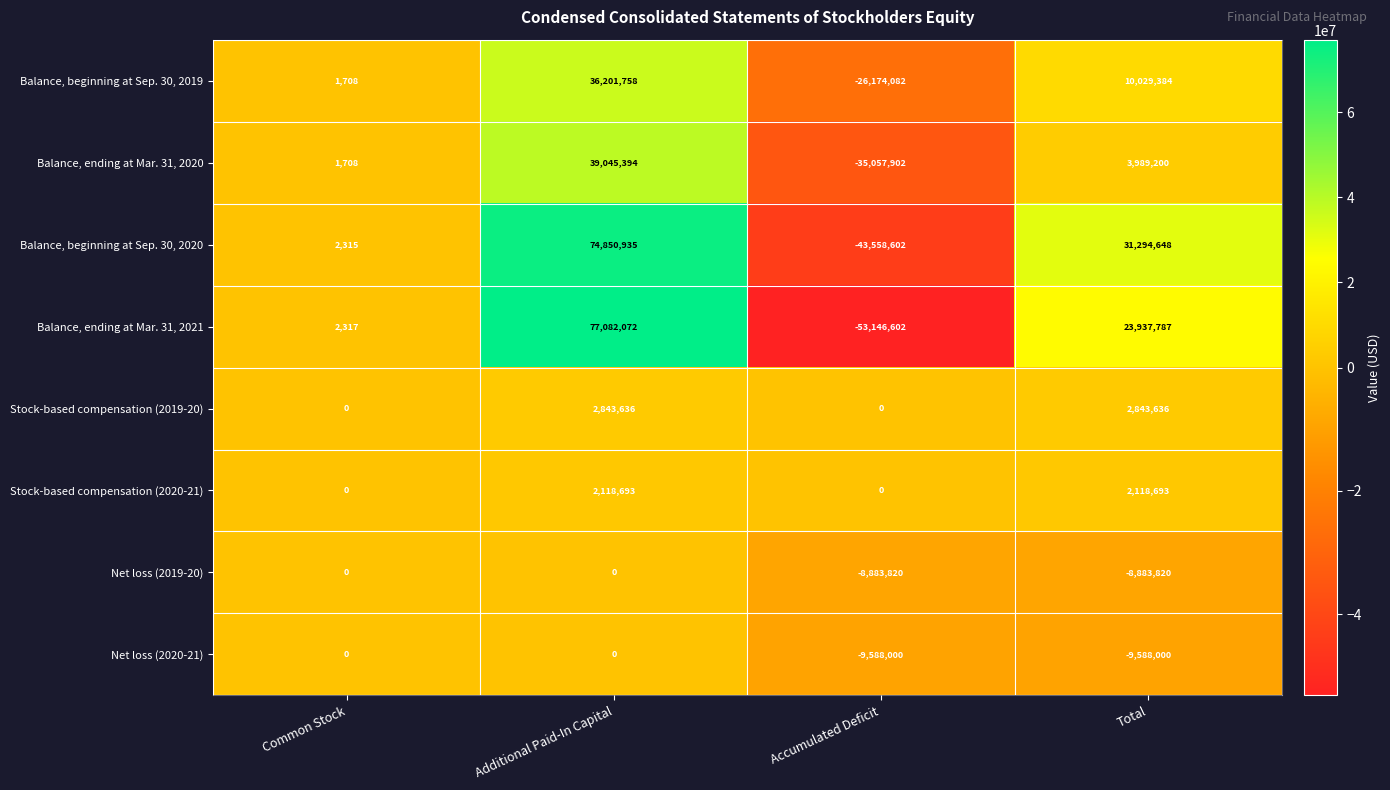

Which series has the largest range (max minus min)?

Balance, ending at Mar. 31, 2021